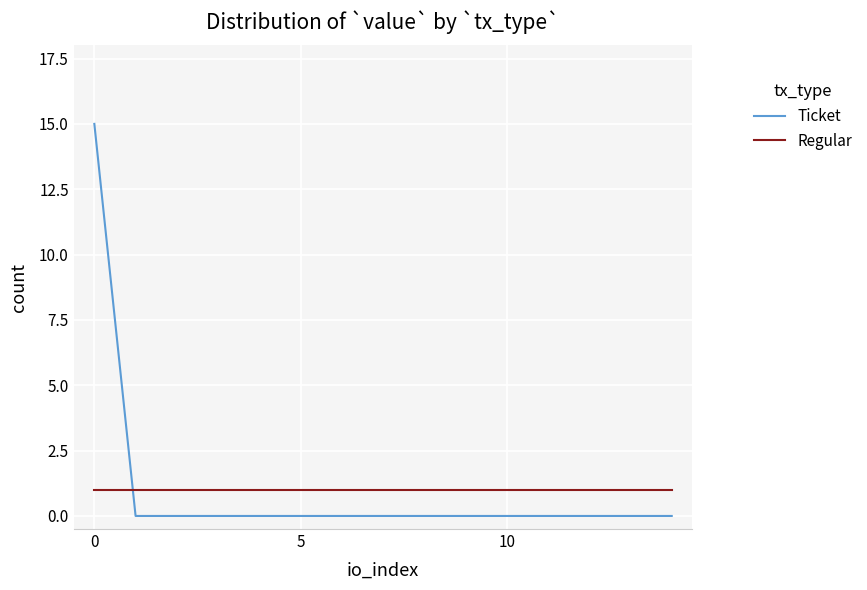

Which series has the widest spread of values?

Ticket